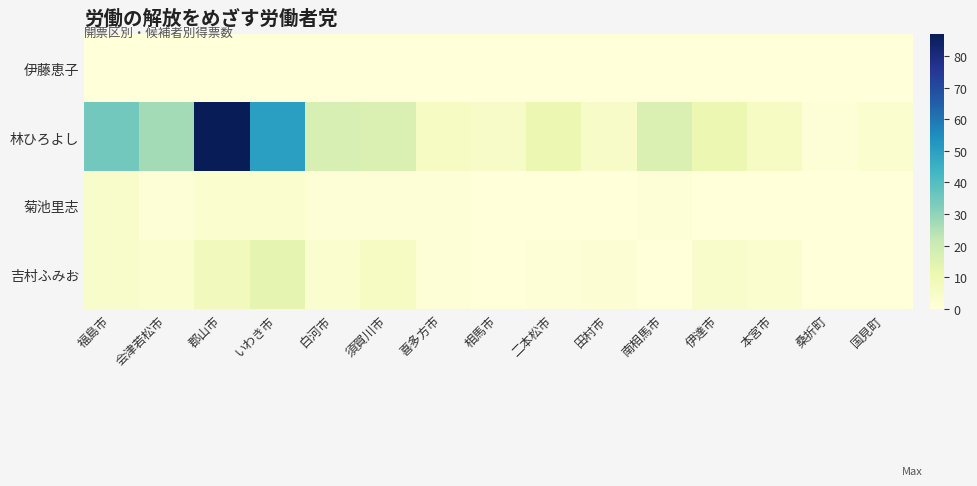

At which category is the sum across all series the highest?

郡山市